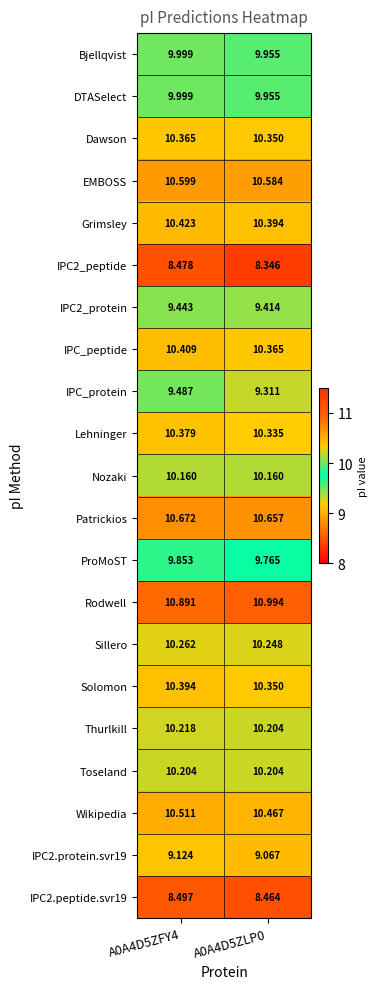

Which series changed the most between A0A4D5ZFY4 and A0A4D5ZLP0?

IPC_protein